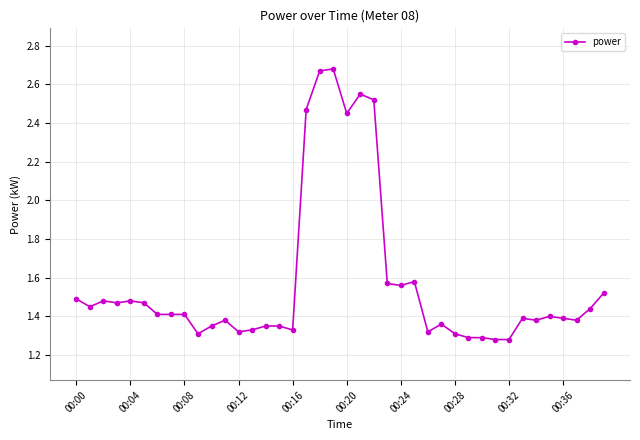

True or false: the data has more than 2 interior local peaks.

True